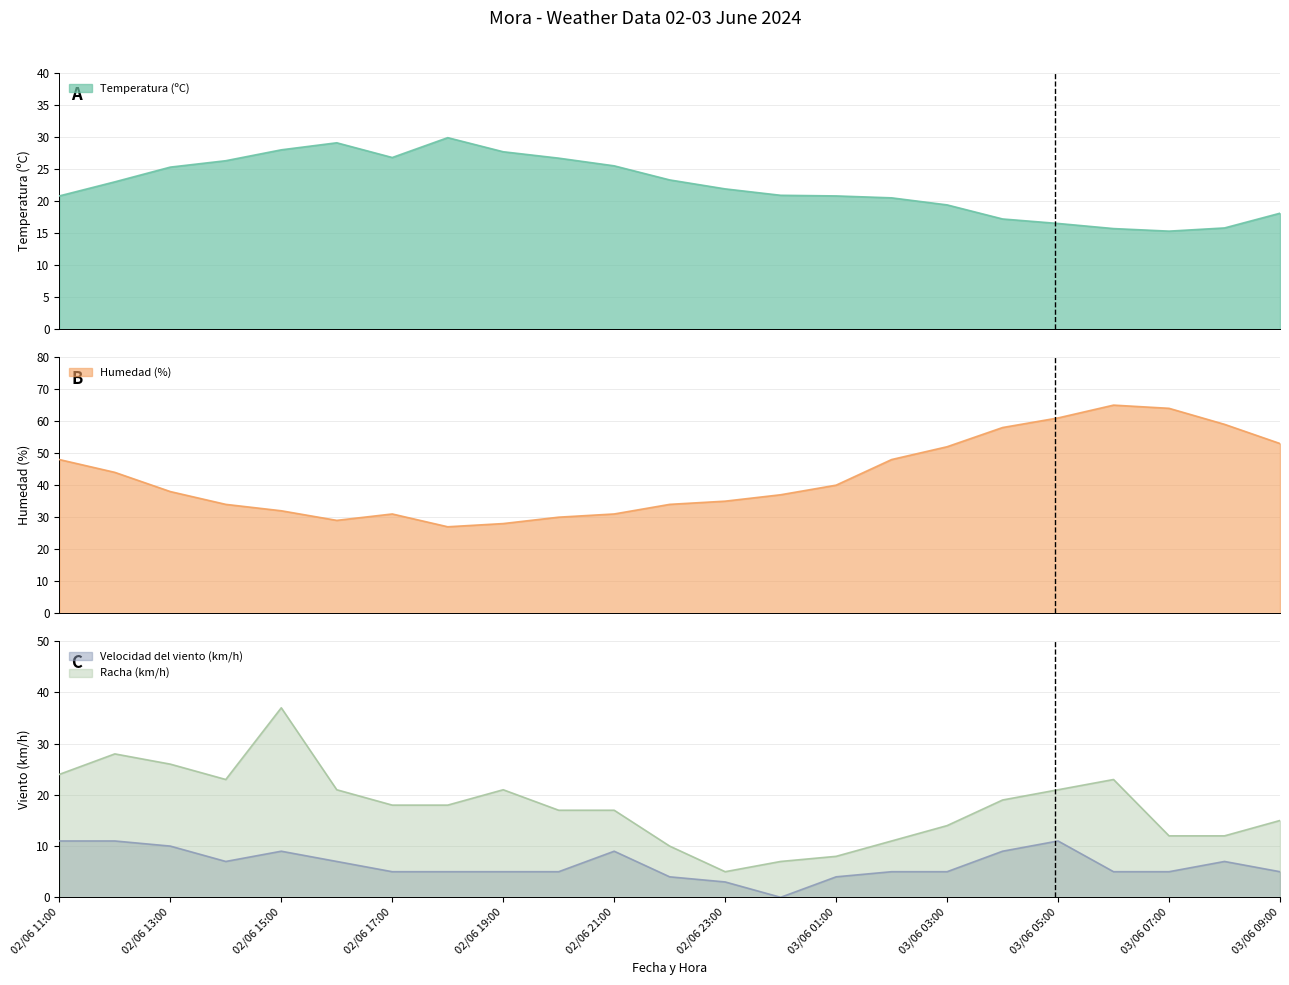

What is the difference between the Temperatura (ºC) values at 03/06 08:00 and 02/06 14:00?

10.5